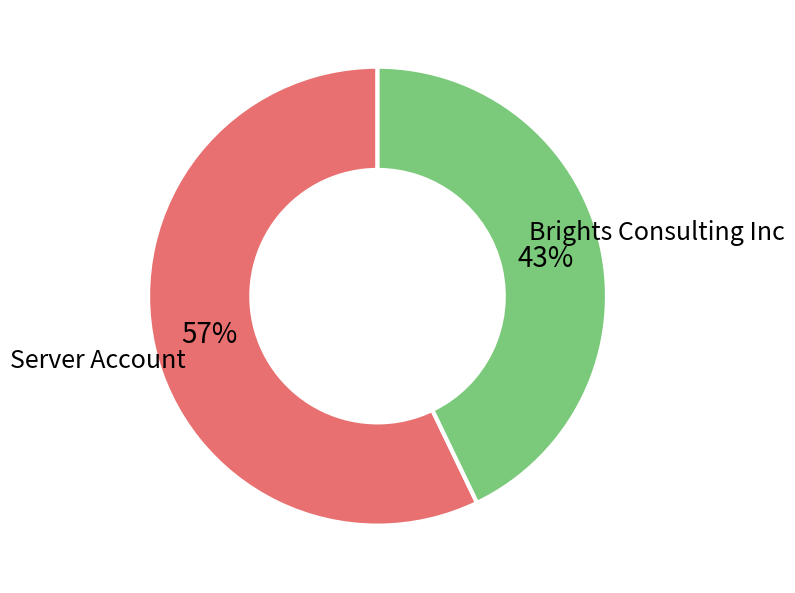

Is it true that Brights Consulting Inc is 43% of the pie?

True